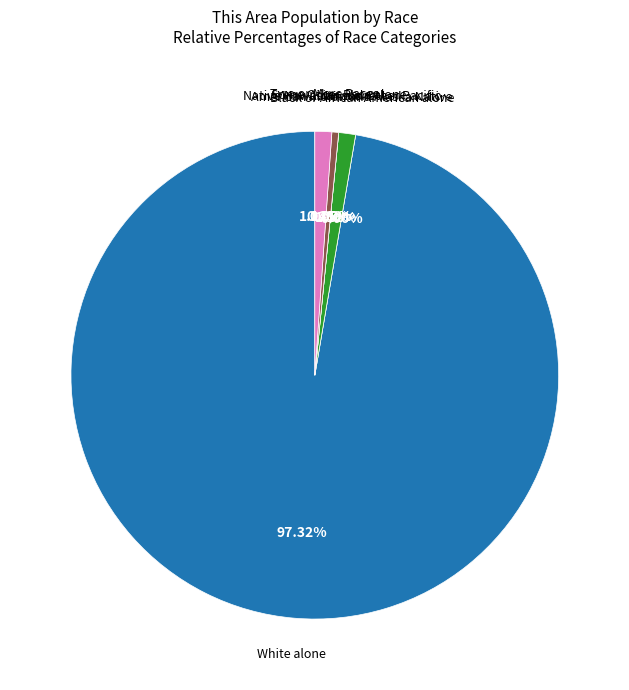

To the nearest percent, what is the combined percentage of White alone and American Indian and Alaska Native?

98%